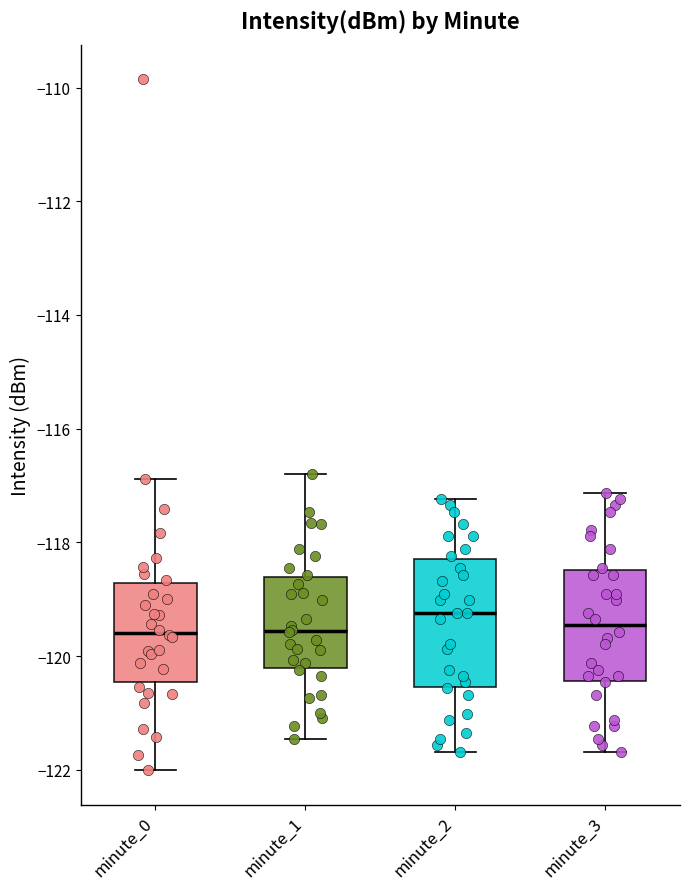

Reading left to right, read every box against the y-axis: the position of its median line, the range the box covers, and the ends of its whiskers. The values are not printed on the chart, so give them approximately, as read against the axis.

minute_0: median -119.6, box -120.4 to -118.8, whiskers -122.0 to -116.8
minute_1: median -119.6, box -120.2 to -118.6, whiskers -121.4 to -116.8
minute_2: median -119.2, box -120.6 to -118.2, whiskers -121.6 to -117.2
minute_3: median -119.4, box -120.4 to -118.4, whiskers -121.6 to -117.2